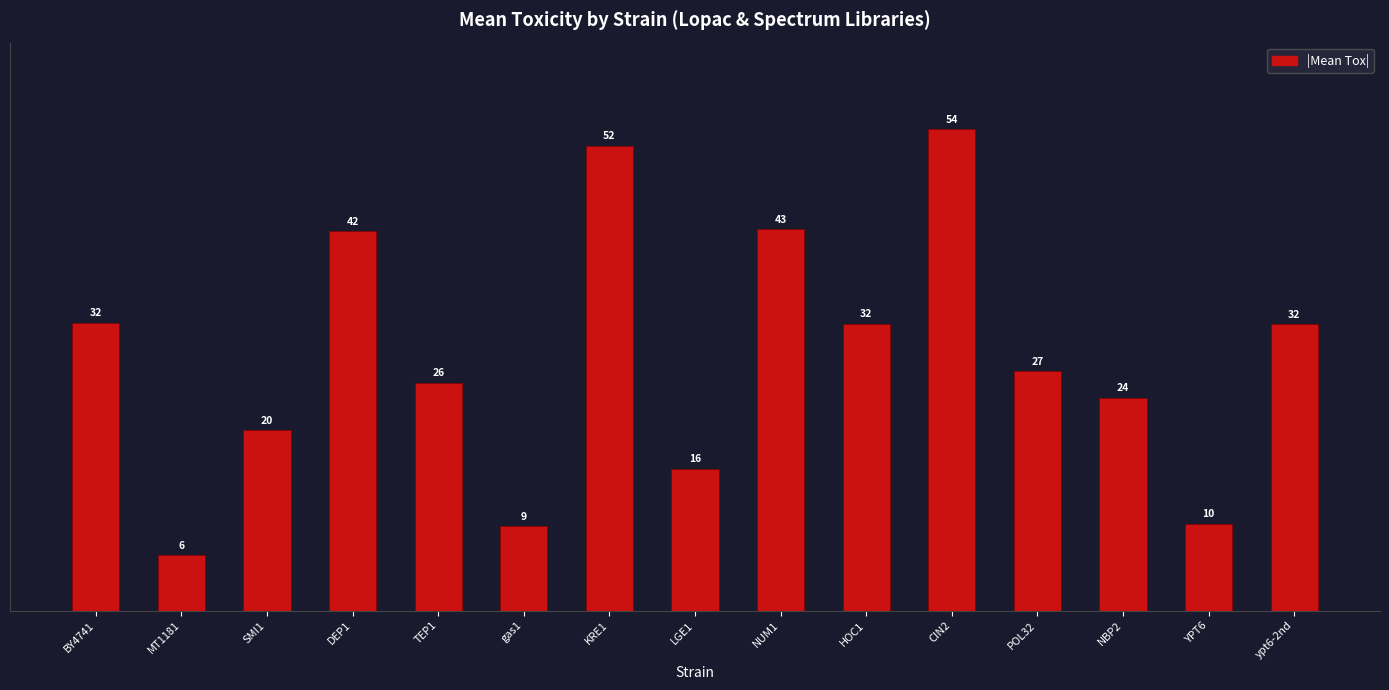

How many bars are there in total?

15